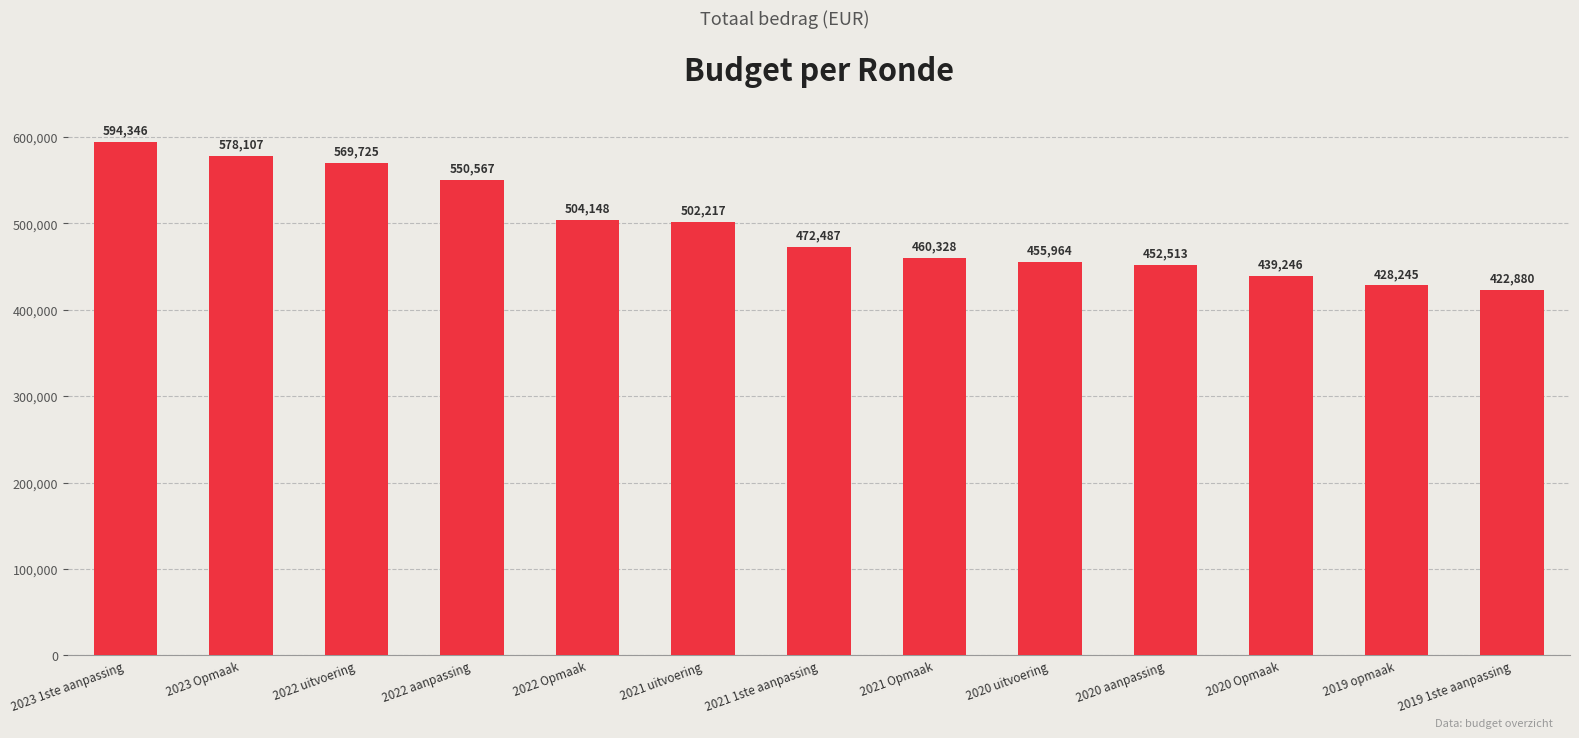

At which category does the chart reach its minimum across all series?

2019 1ste aanpassing